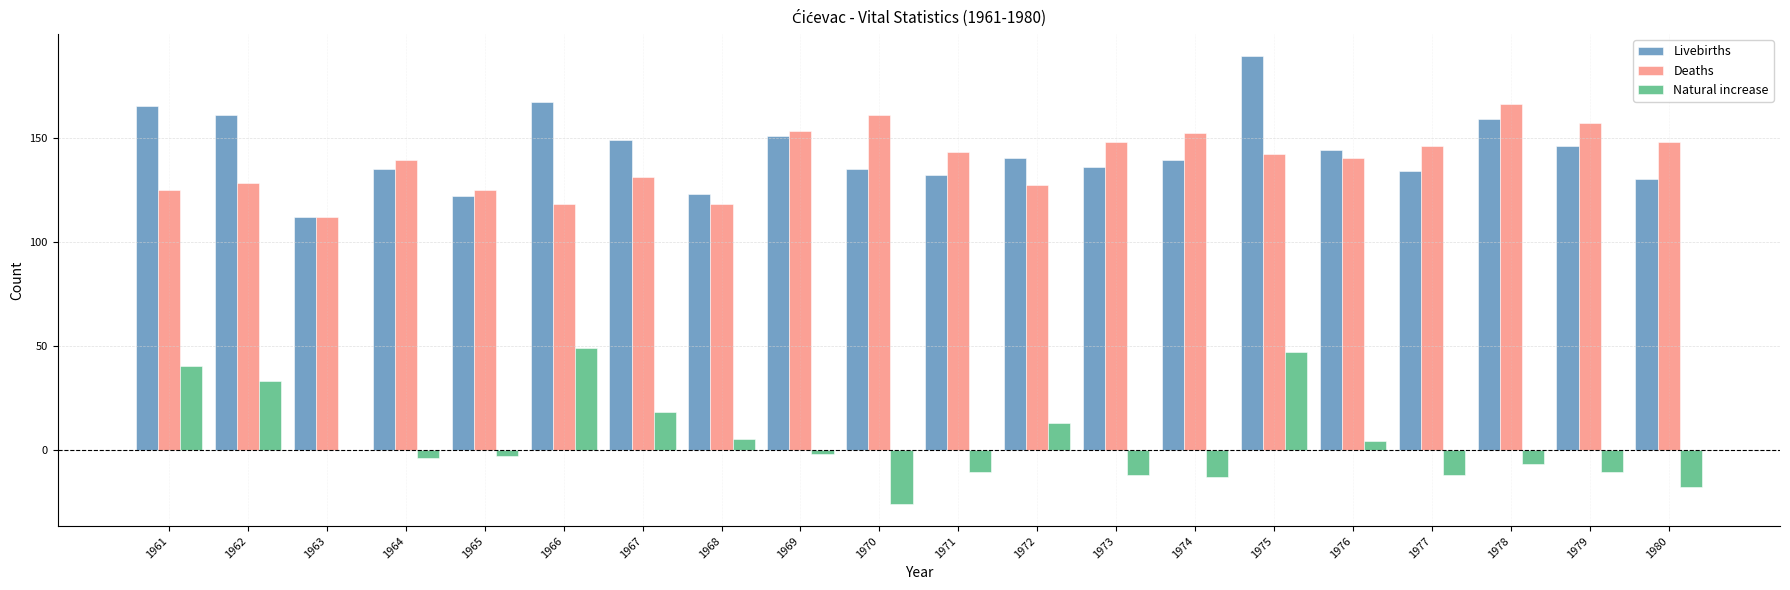

Where is Livebirths nearest to the value 150?

1967